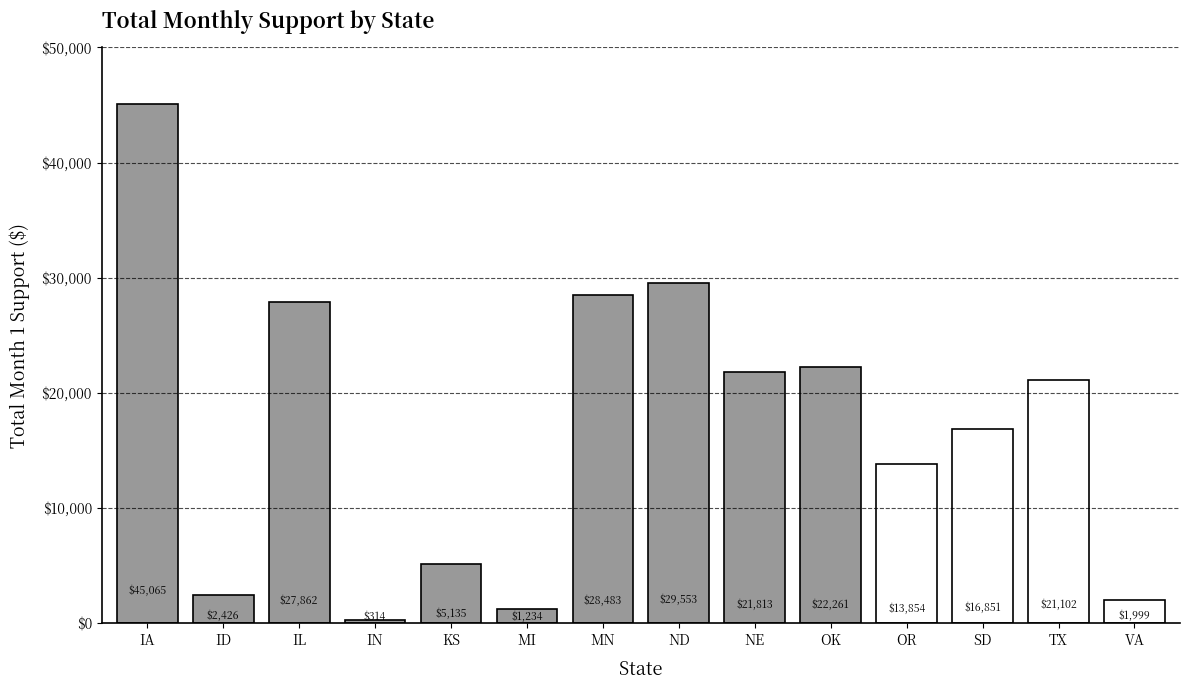

At which label is the value closest to 22689?

OK